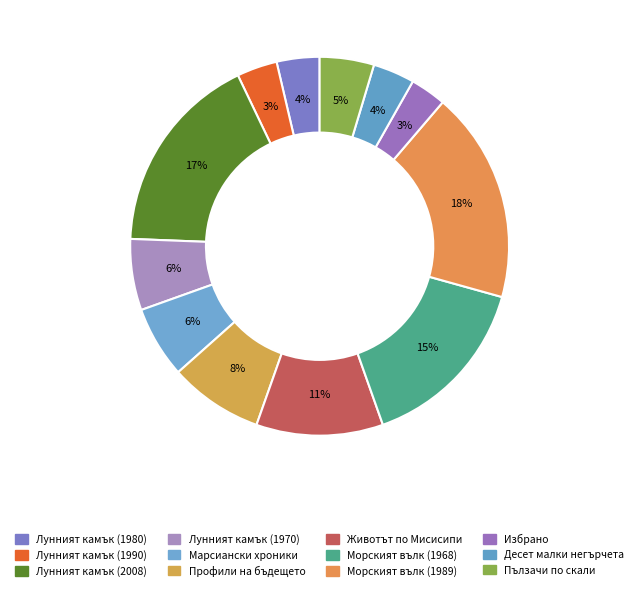

Count the number of slices in the pie.

12